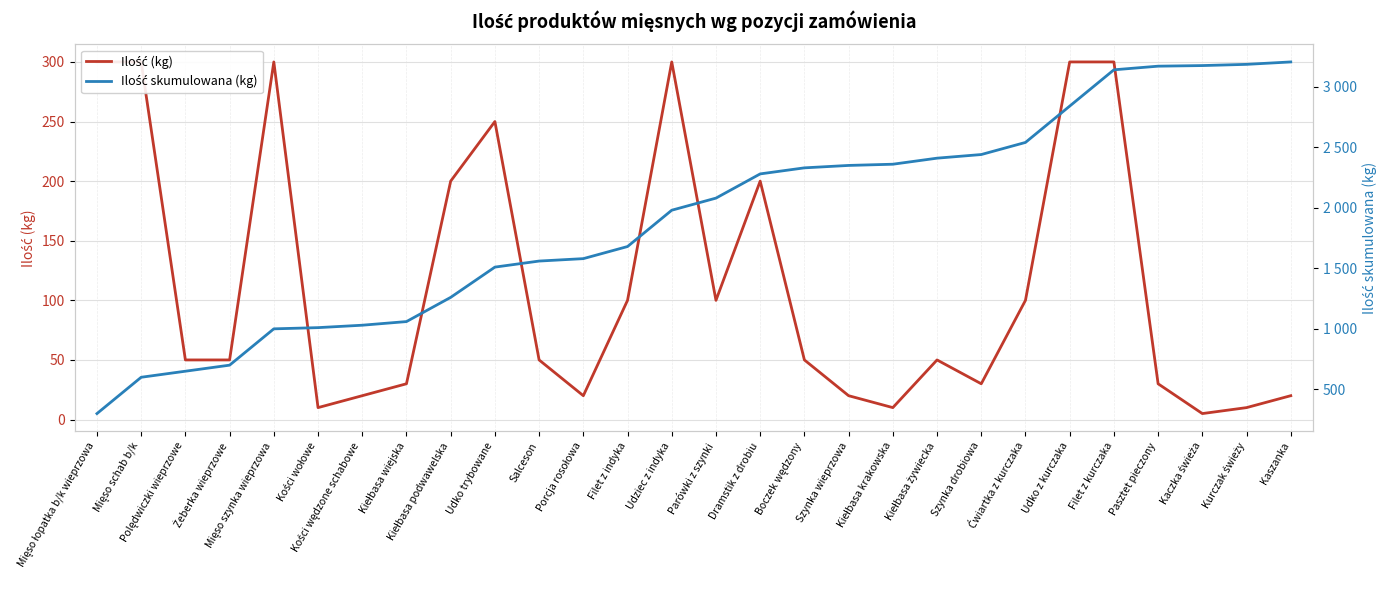

Count the number of data series in this chart.

2